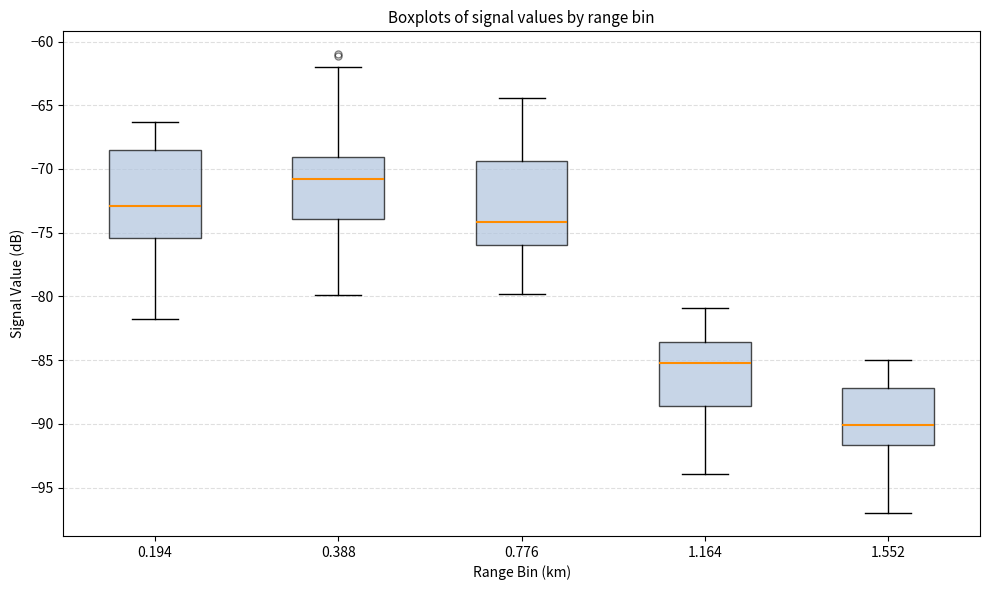

Where does the upper whisker of the box at x = 0.776 end on the y-axis? The values are not printed on the chart, so give them approximately, as read against the axis.

-64.5